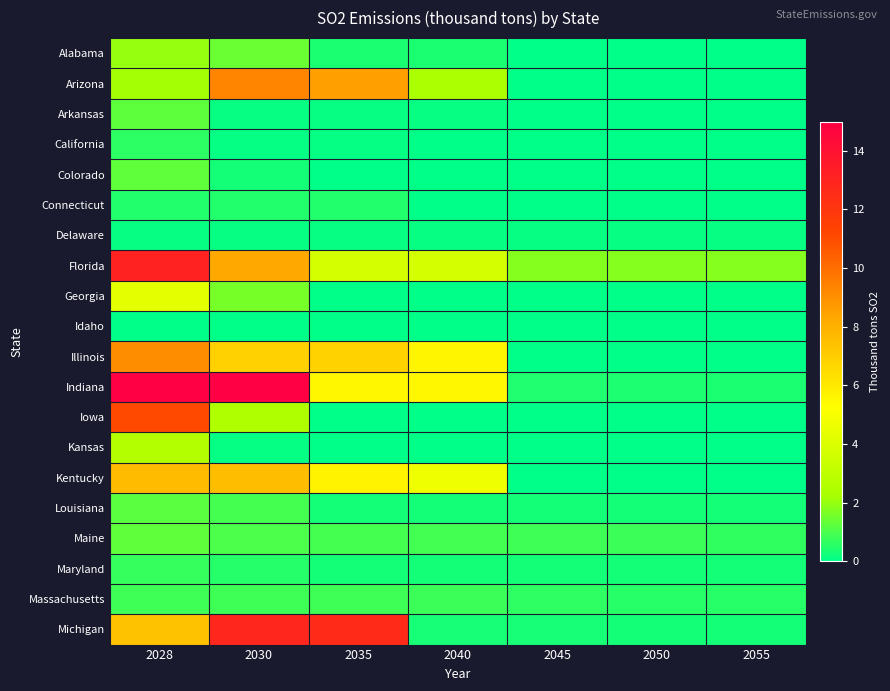

Which label corresponds to the largest value in the chart?

2028